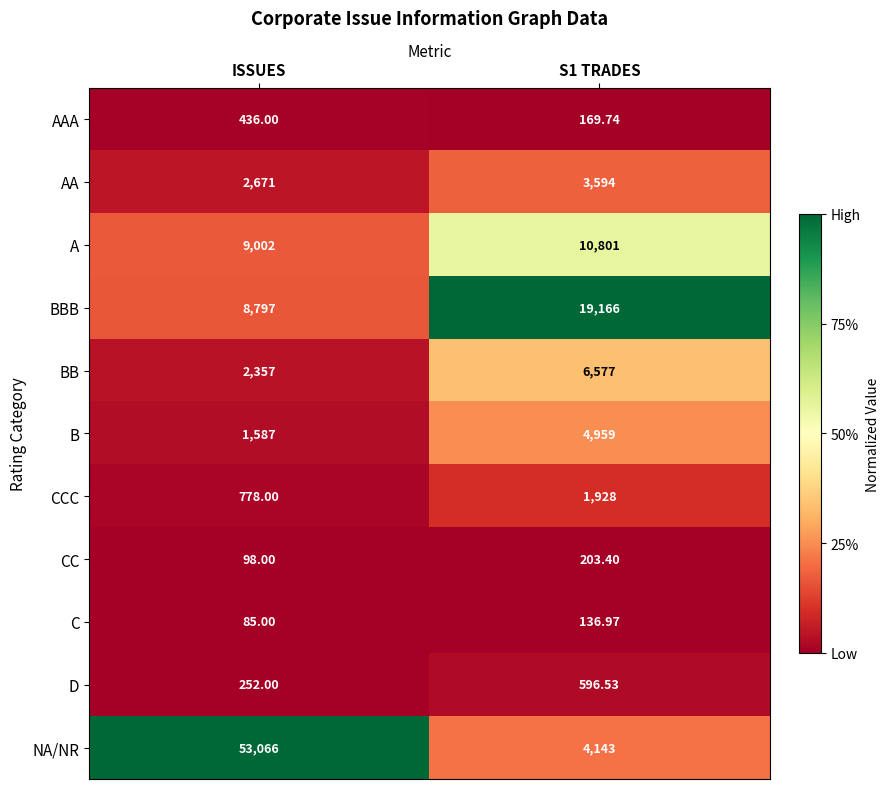

At which category is the sum across all series the highest?

ISSUES